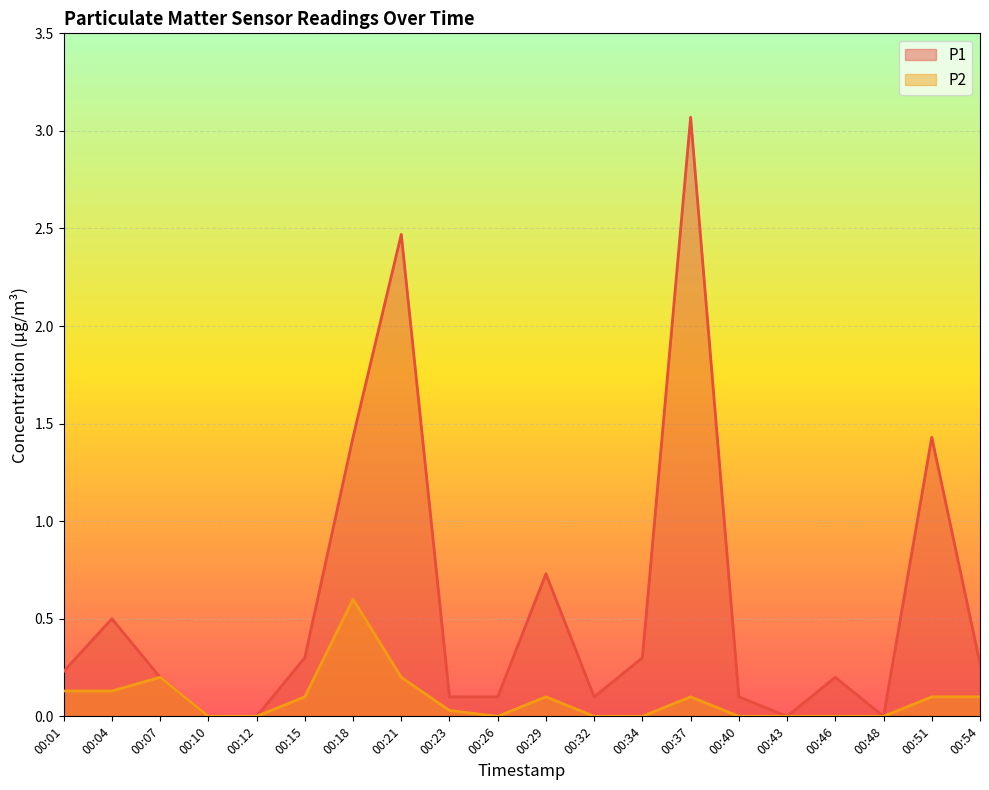

How many values in P1 are above zero?

16